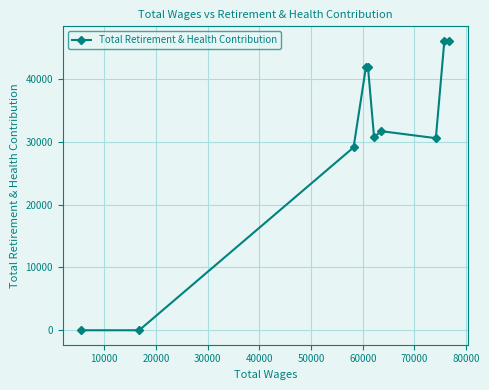

What is the sum of all values?

298100